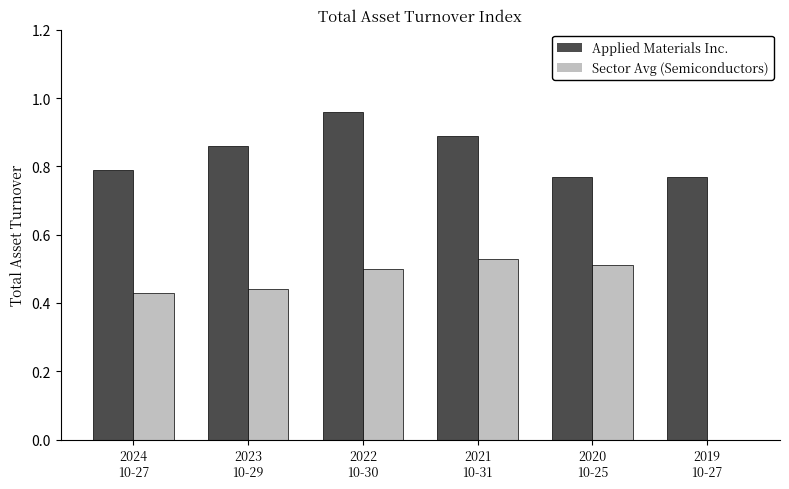

What is the sum of all Applied Materials Inc. values?

5.0